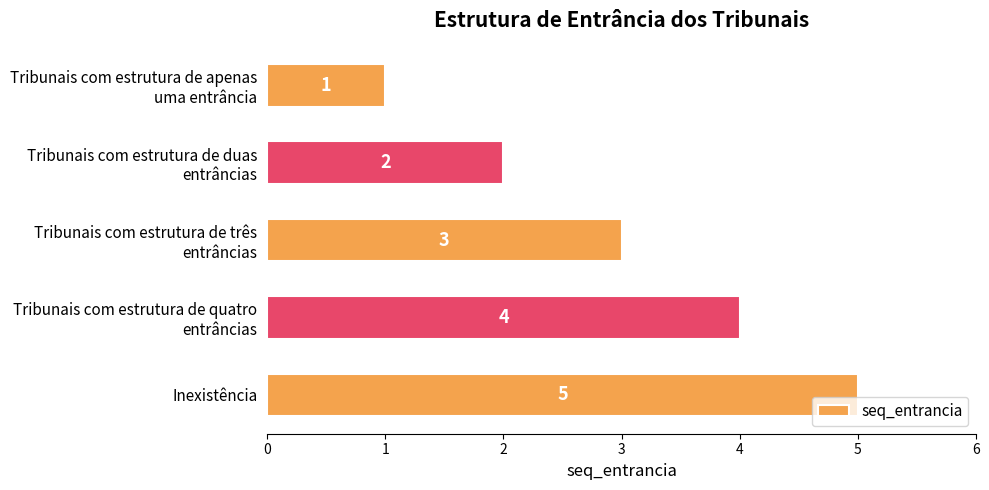

What is the value of the 1st bar from the top?

1